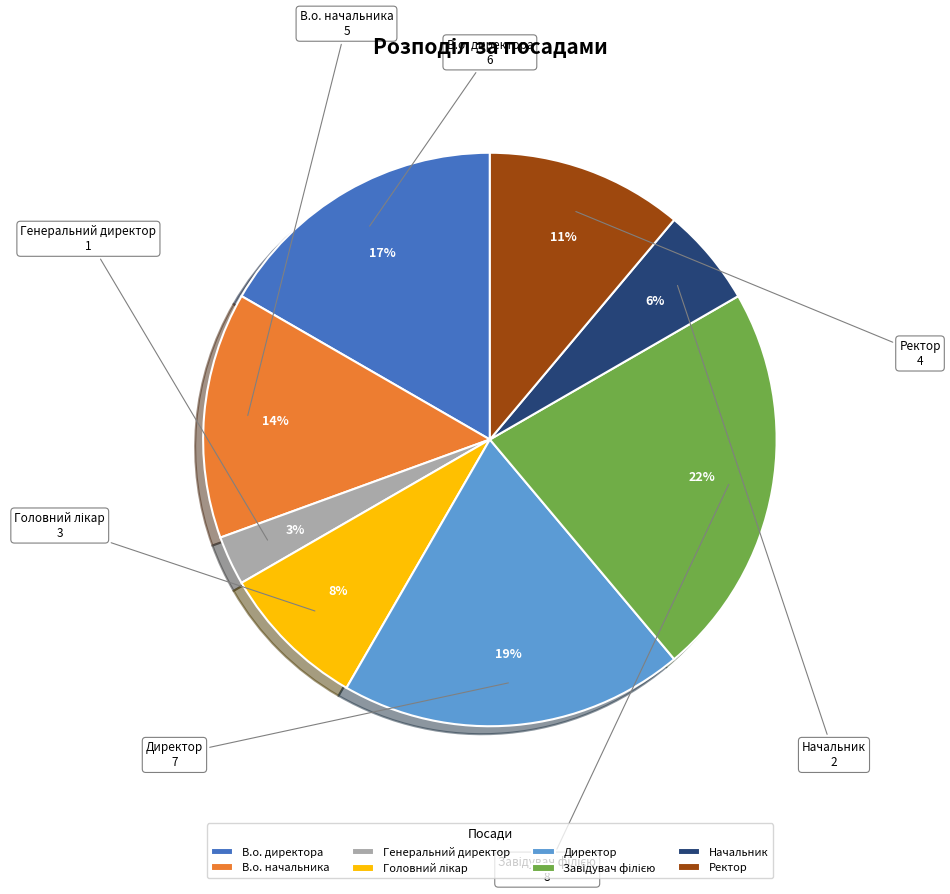

Combined, do Начальник and В.о. начальника account for over 50%?

No